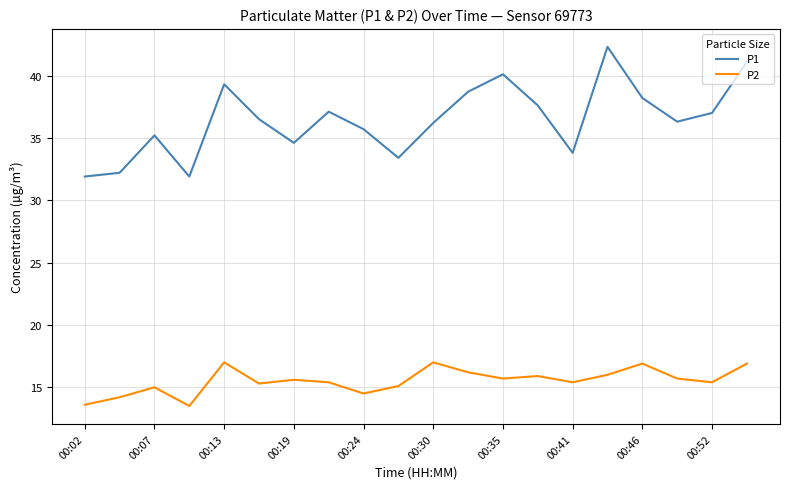

Which series has the widest spread of values?

P1